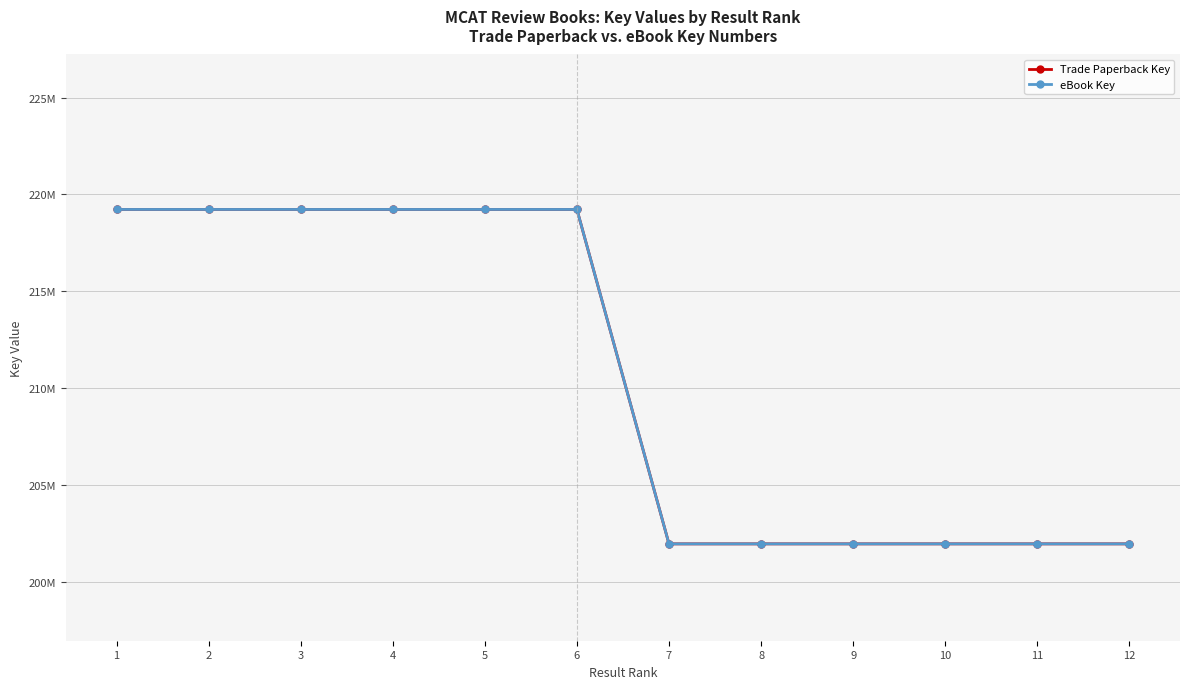

What is the minimum value shown in the chart?

201962796